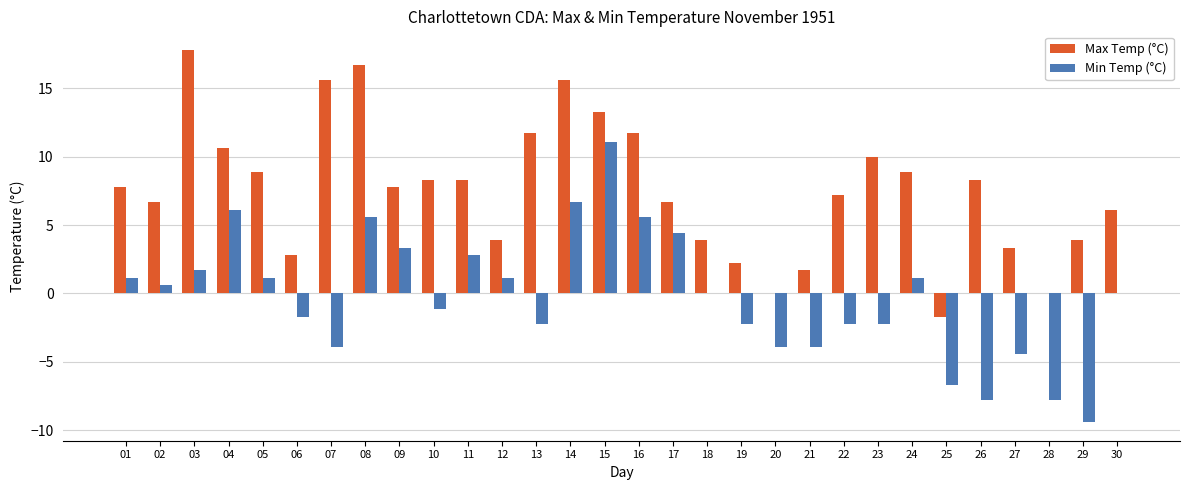

Which category has the highest value across all series?

03